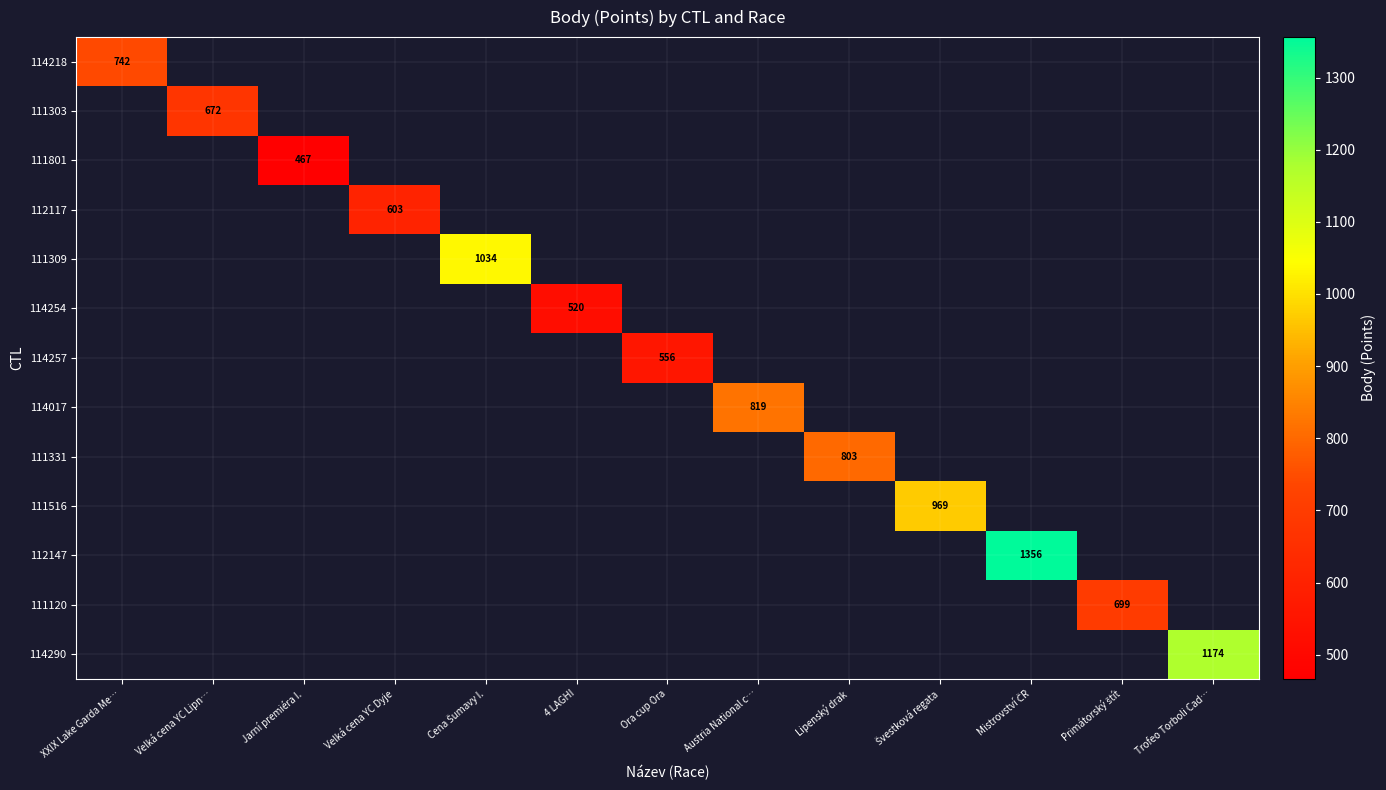

What is the greatest value displayed?

1356.0